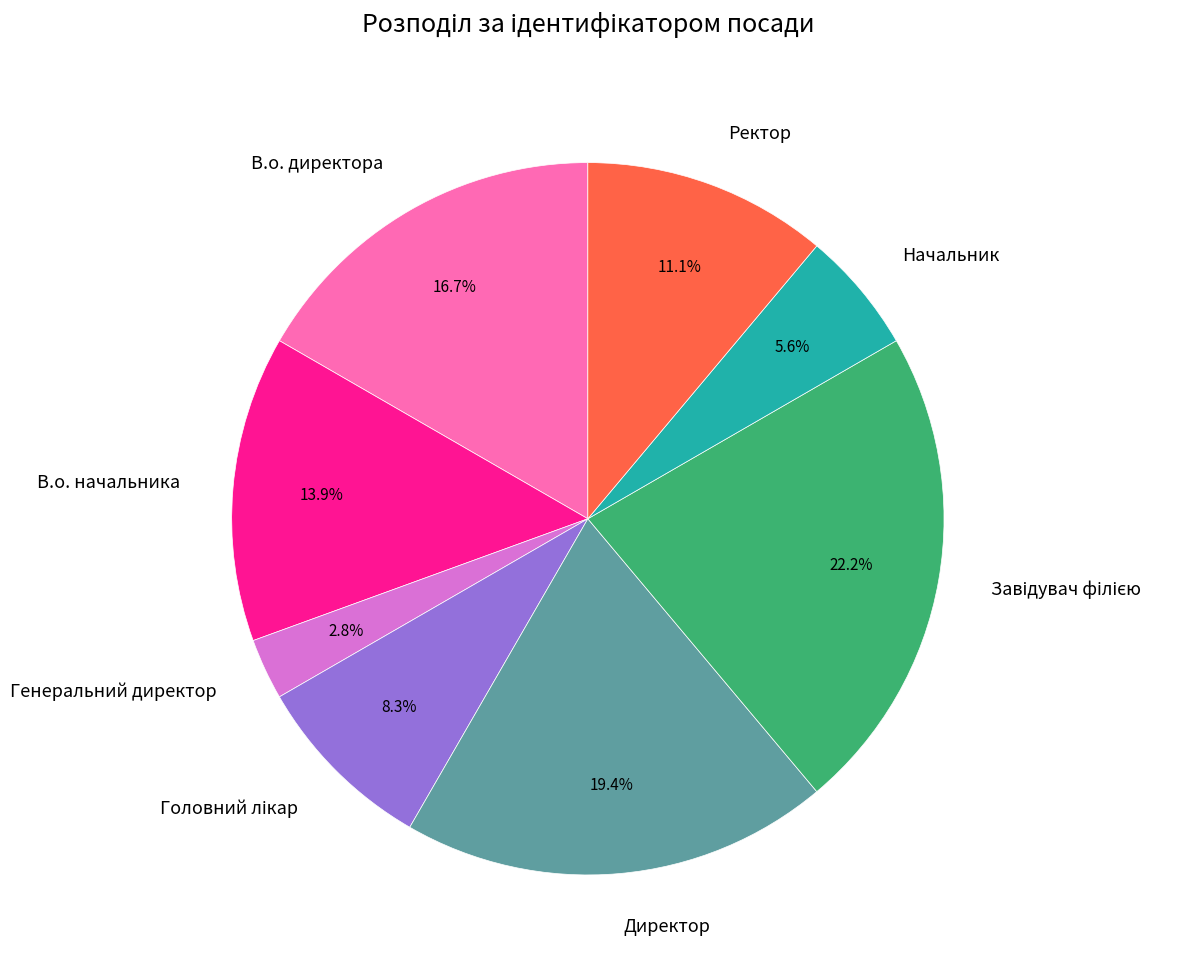

Which category has the smallest portion of the pie?

Генеральний директор